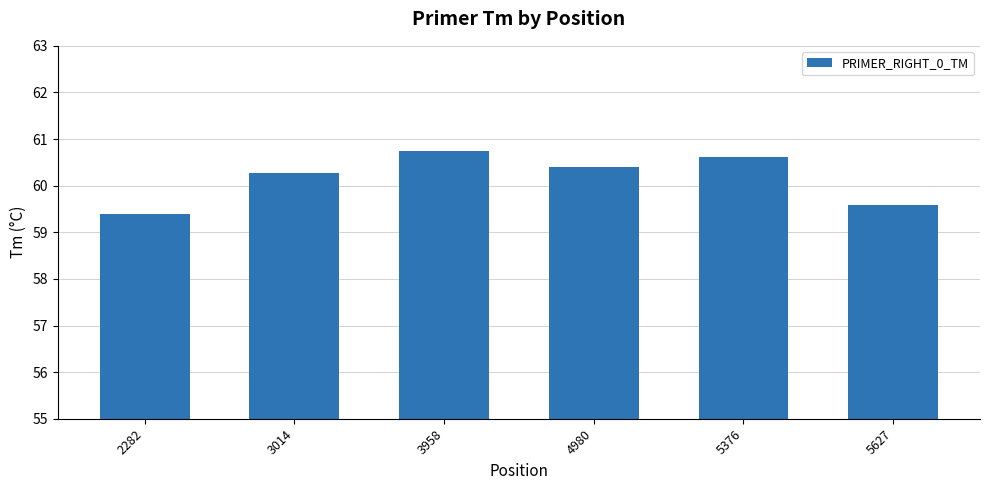

List the labels in order of value, smallest first.

2282, 5627, 3014, 4980, 5376, 3958